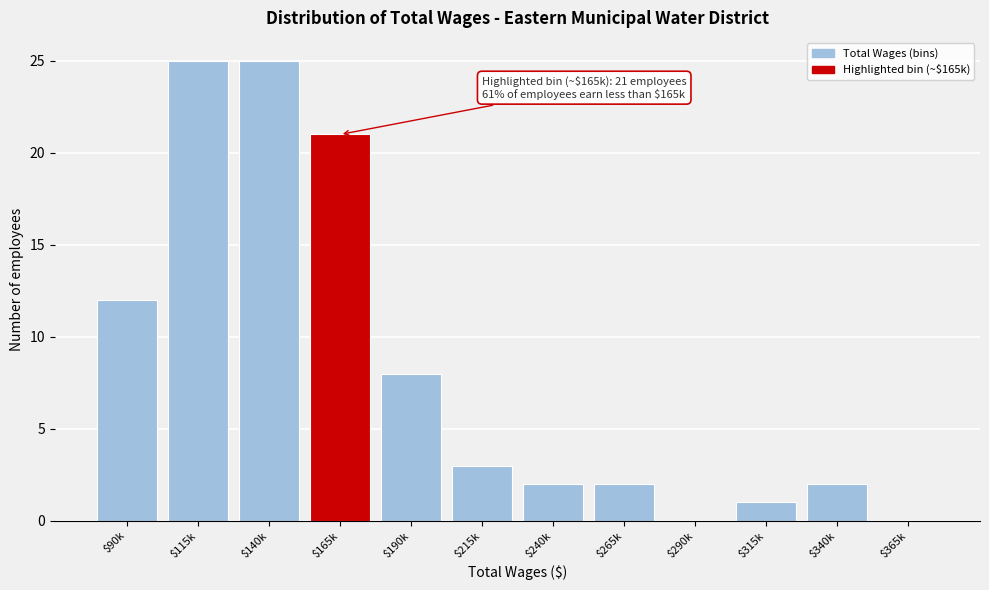

The chart shows a value of 17 at $90k. True or false?

False